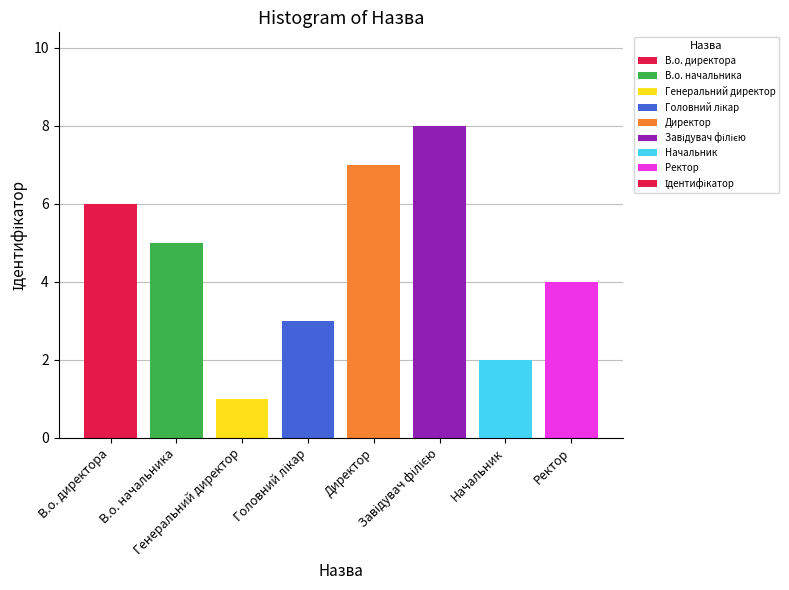

What is the maximum value shown in the chart?

8